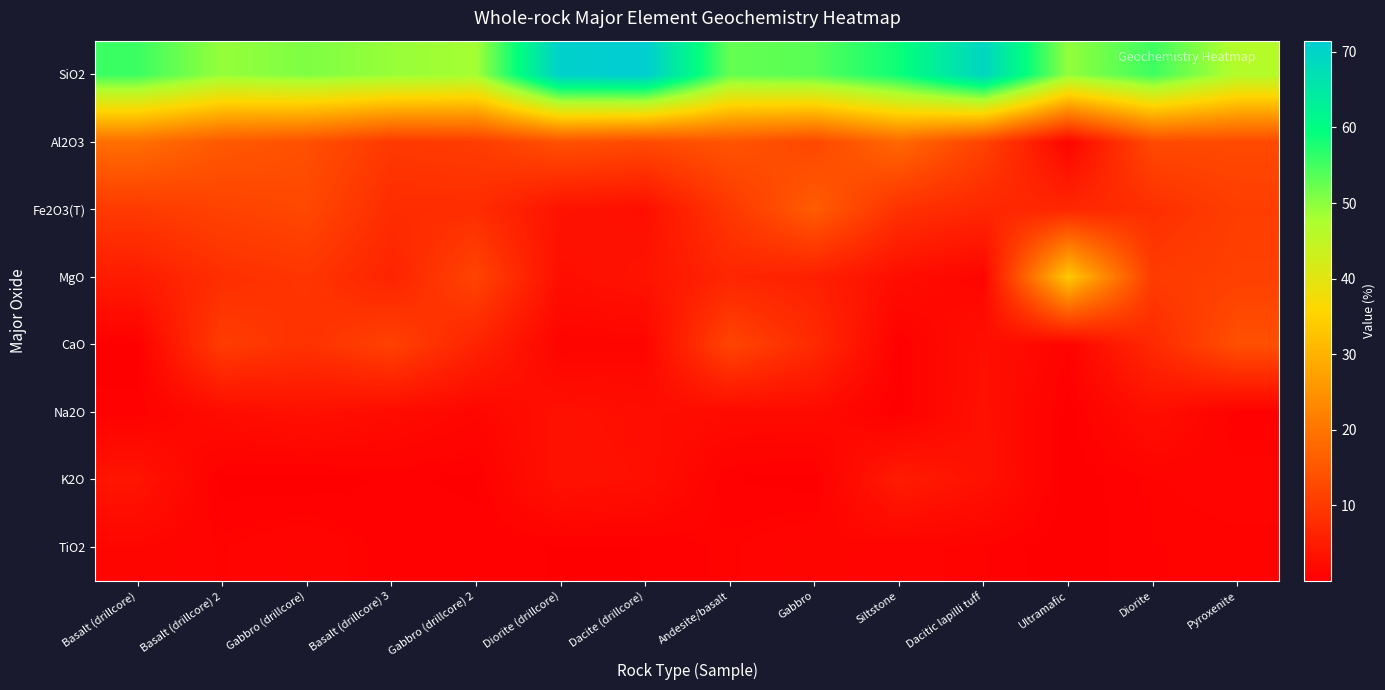

Reading right to left, extract all data points from this chart.

SiO2: Pyroxenite=46.5	Diorite=55.3	Ultramafic=49.5	Dacitic lapilli tuff=69.4	Siltstone=58.7	Gabbro=53.5	Andesite/basalt=52.7	Dacite (drillcore)=71.5	Diorite (drillcore)=70.7	Gabbro (drillcore) 2=48.2	Basalt (drillcore) 3=49.2	Gabbro (drillcore)=50.8	Basalt (drillcore) 2=49.3	Basalt (drillcore)=55.5
Al2O3: Pyroxenite=12.7	Diorite=12.9	Ultramafic=0.9	Dacitic lapilli tuff=11.6	Siltstone=17.9	Gabbro=12.4	Andesite/basalt=14.5	Dacite (drillcore)=12.8	Diorite (drillcore)=14.0	Gabbro (drillcore) 2=10.4	Basalt (drillcore) 3=9.9	Gabbro (drillcore)=13.8	Basalt (drillcore) 2=15.3	Basalt (drillcore)=18.9
Fe2O3(T): Pyroxenite=10.7	Diorite=8.1	Ultramafic=6.8	Dacitic lapilli tuff=6.8	Siltstone=8.6	Gabbro=15.9	Andesite/basalt=9.7	Dacite (drillcore)=2.7	Diorite (drillcore)=3.3	Gabbro (drillcore) 2=7.9	Basalt (drillcore) 3=7.7	Gabbro (drillcore)=12.4	Basalt (drillcore) 2=11.5	Basalt (drillcore)=10.1
MgO: Pyroxenite=11.1	Diorite=10.3	Ultramafic=33.6	Dacitic lapilli tuff=1.0	Siltstone=2.4	Gabbro=5.7	Andesite/basalt=6.6	Dacite (drillcore)=3.5	Diorite (drillcore)=2.6	Gabbro (drillcore) 2=11.8	Basalt (drillcore) 3=6.2	Gabbro (drillcore)=9.3	Basalt (drillcore) 2=8.1	Basalt (drillcore)=4.9
CaO: Pyroxenite=13.8	Diorite=7.3	Ultramafic=0.8	Dacitic lapilli tuff=2.8	Siltstone=0.2	Gabbro=7.4	Andesite/basalt=12.0	Dacite (drillcore)=1.0	Diorite (drillcore)=0.8	Gabbro (drillcore) 2=6.3	Basalt (drillcore) 3=11.4	Gabbro (drillcore)=8.6	Basalt (drillcore) 2=10.5	Basalt (drillcore)=0.2
Na2O: Pyroxenite=0.3	Diorite=2.7	Ultramafic=0.1	Dacitic lapilli tuff=3.0	Siltstone=0.1	Gabbro=2.0	Andesite/basalt=2.0	Dacite (drillcore)=2.5	Diorite (drillcore)=3.0	Gabbro (drillcore) 2=1.2	Basalt (drillcore) 3=2.1	Gabbro (drillcore)=2.9	Basalt (drillcore) 2=2.2	Basalt (drillcore)=0.4
K2O: Pyroxenite=0.9	Diorite=0.7	Ultramafic=0.0	Dacitic lapilli tuff=3.1	Siltstone=4.8	Gabbro=0.1	Andesite/basalt=0.3	Dacite (drillcore)=2.7	Diorite (drillcore)=3.2	Gabbro (drillcore) 2=0.2	Basalt (drillcore) 3=0.3	Gabbro (drillcore)=0.1	Basalt (drillcore) 2=0.1	Basalt (drillcore)=3.7
TiO2: Pyroxenite=0.6	Diorite=0.6	Ultramafic=0.0	Dacitic lapilli tuff=0.6	Siltstone=0.8	Gabbro=1.1	Andesite/basalt=0.7	Dacite (drillcore)=0.3	Diorite (drillcore)=0.3	Gabbro (drillcore) 2=0.4	Basalt (drillcore) 3=0.4	Gabbro (drillcore)=1.1	Basalt (drillcore) 2=0.7	Basalt (drillcore)=1.1